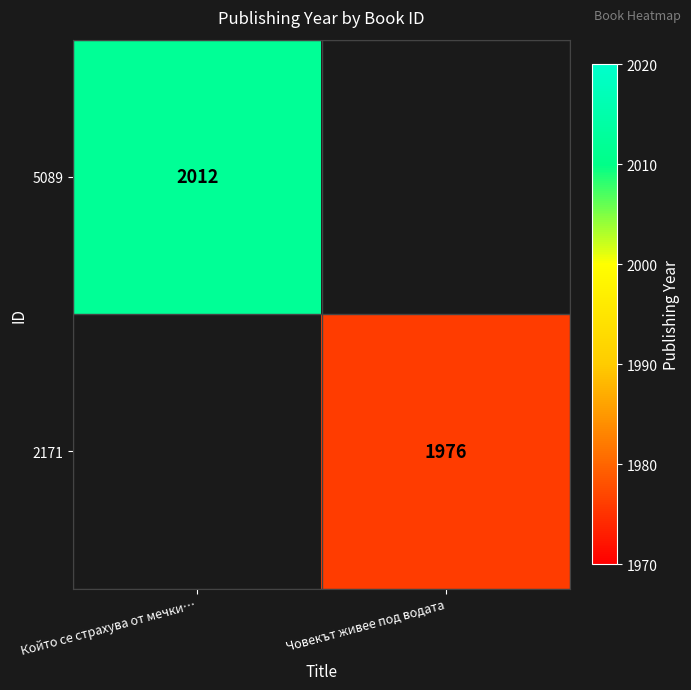

Is the value of 2171 at Човекът живее под водата greater than the value of 5089 at Който се страхува от мечки…?

No